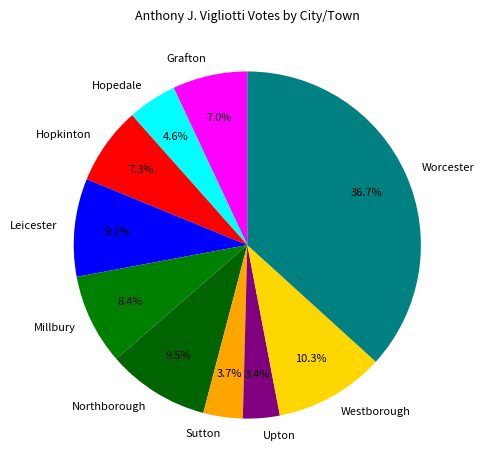

Approximately how many times larger is the value at Upton compared to Sutton?

0.9